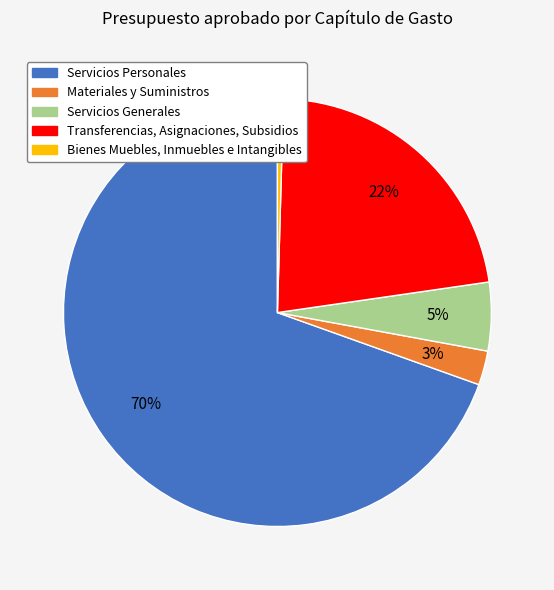

What is the ratio of the value at Servicios Generales to the value at Transferencias, Asignaciones, Subsidios?

0.2